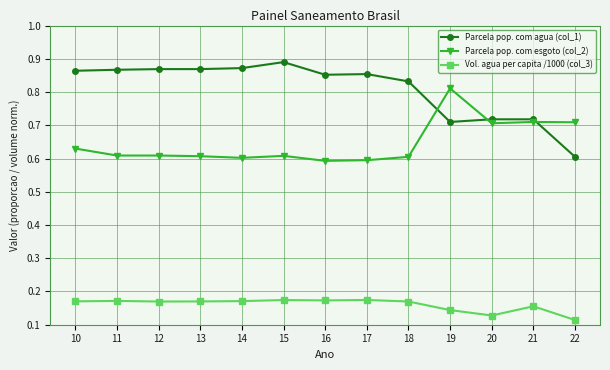

List the series in order of their overall mean, highest first.

Parcela pop. com agua (col_1), Parcela pop. com esgoto (col_2), Vol. agua per capita /1000 (col_3)